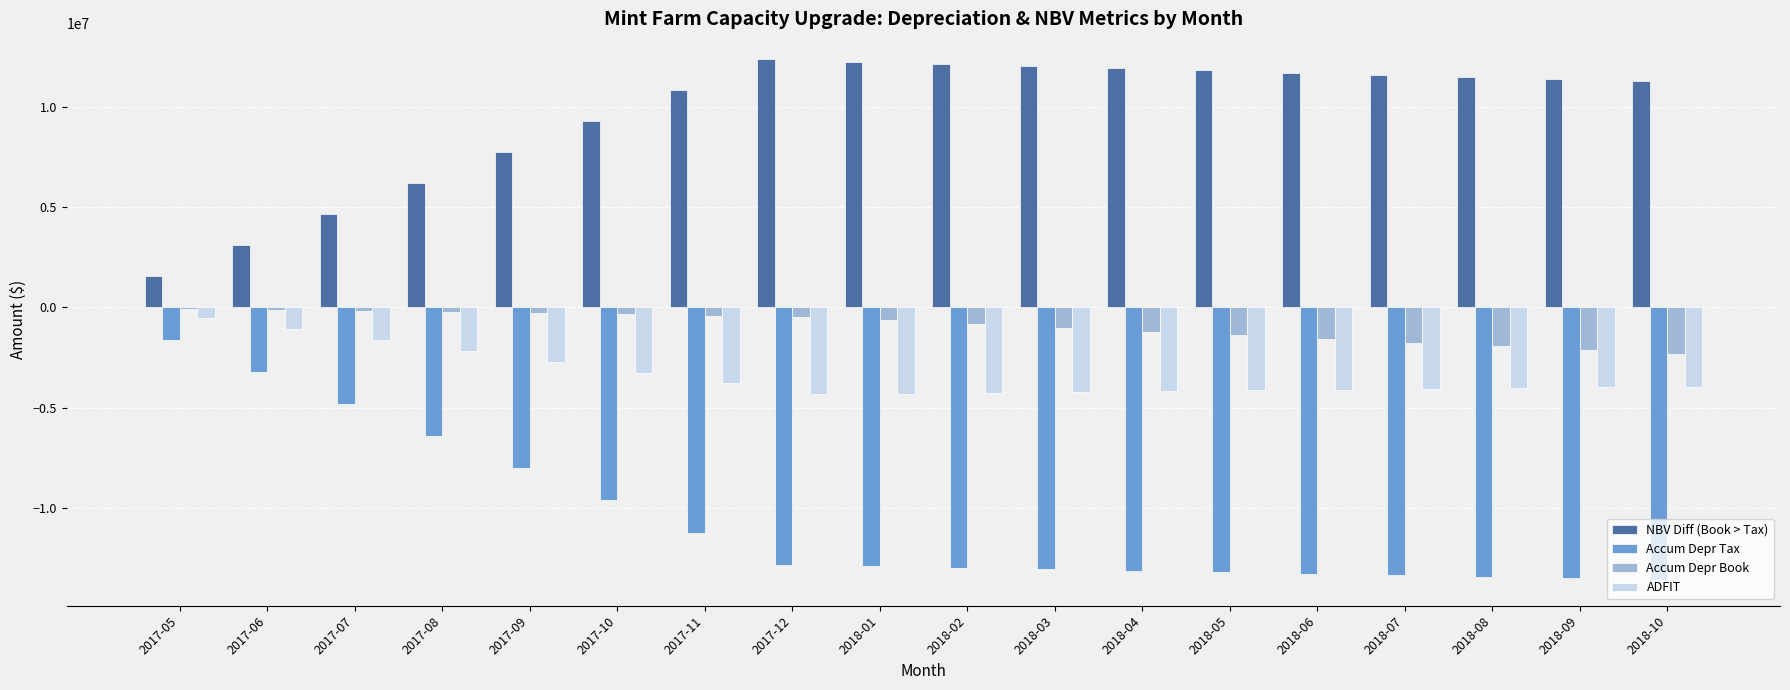

How many data points in Accum Depr Tax are above -12921604?

8